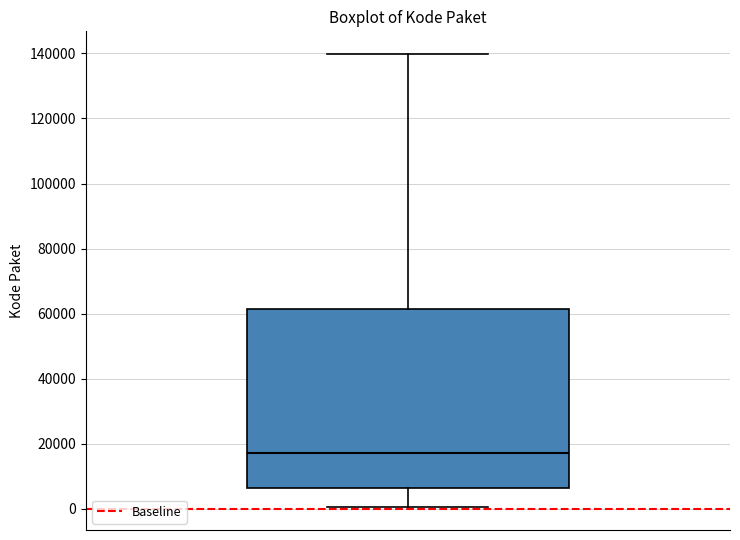

Read this box plot against the y-axis: the position of the median line, the range covered by the box, and the ends of both whiskers. The values are not printed on the chart, so give them approximately, as read against the axis.

median 18000, box 6000 to 62000, whiskers 0 to 140000